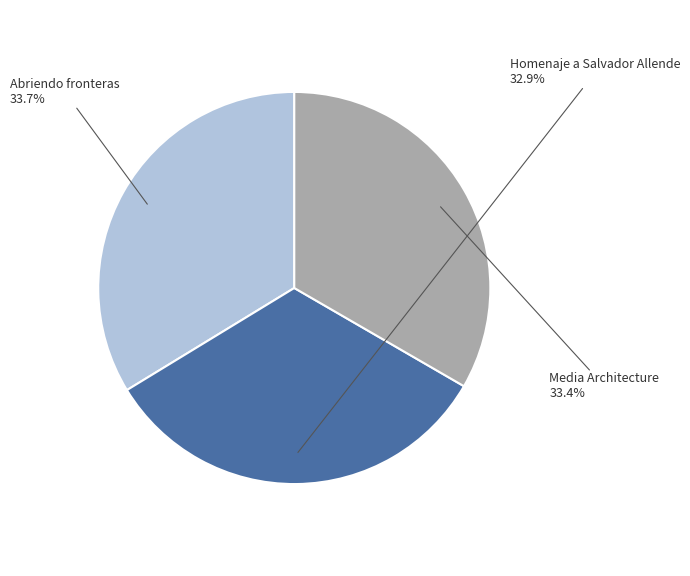

Is it true that Abriendo fronteras is 45% of the pie?

False